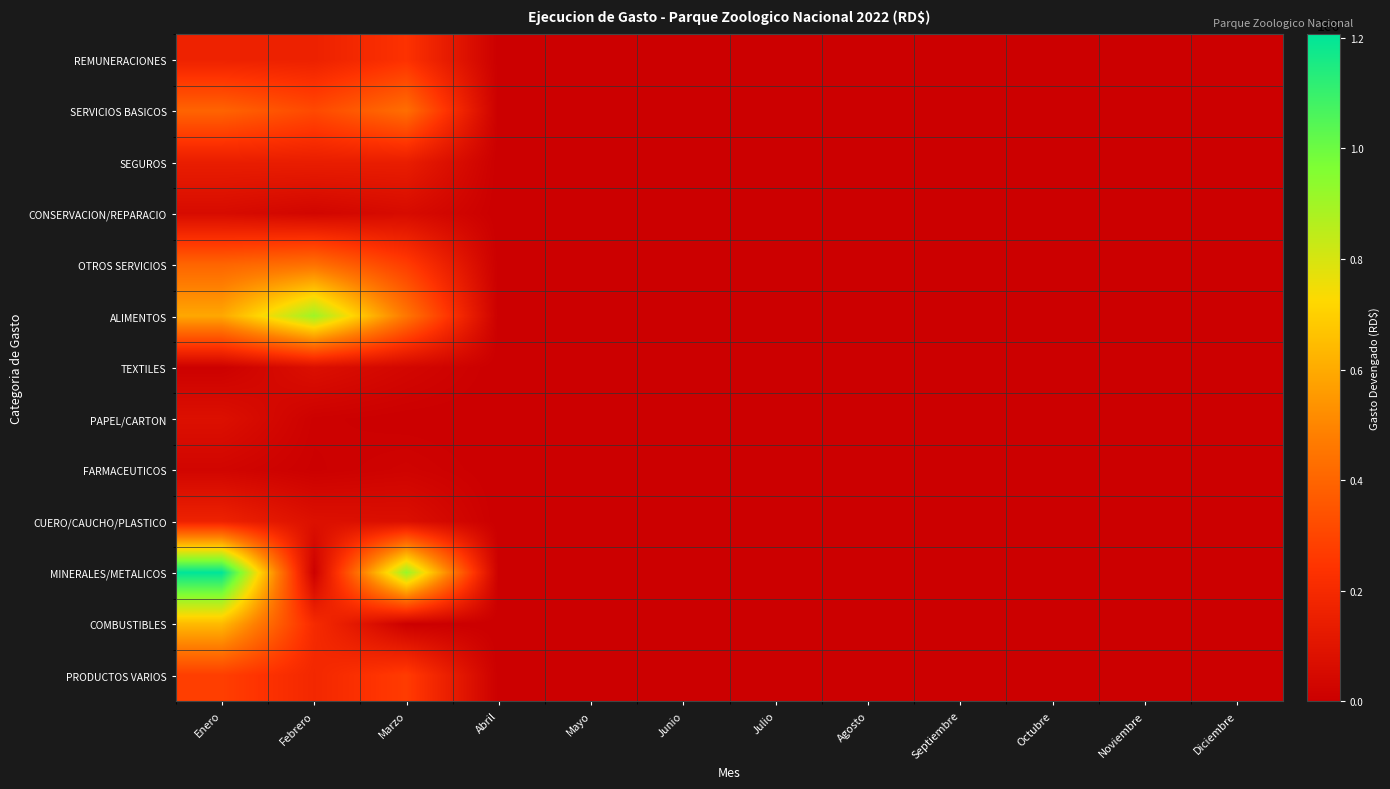

How many data points does each series have?

12